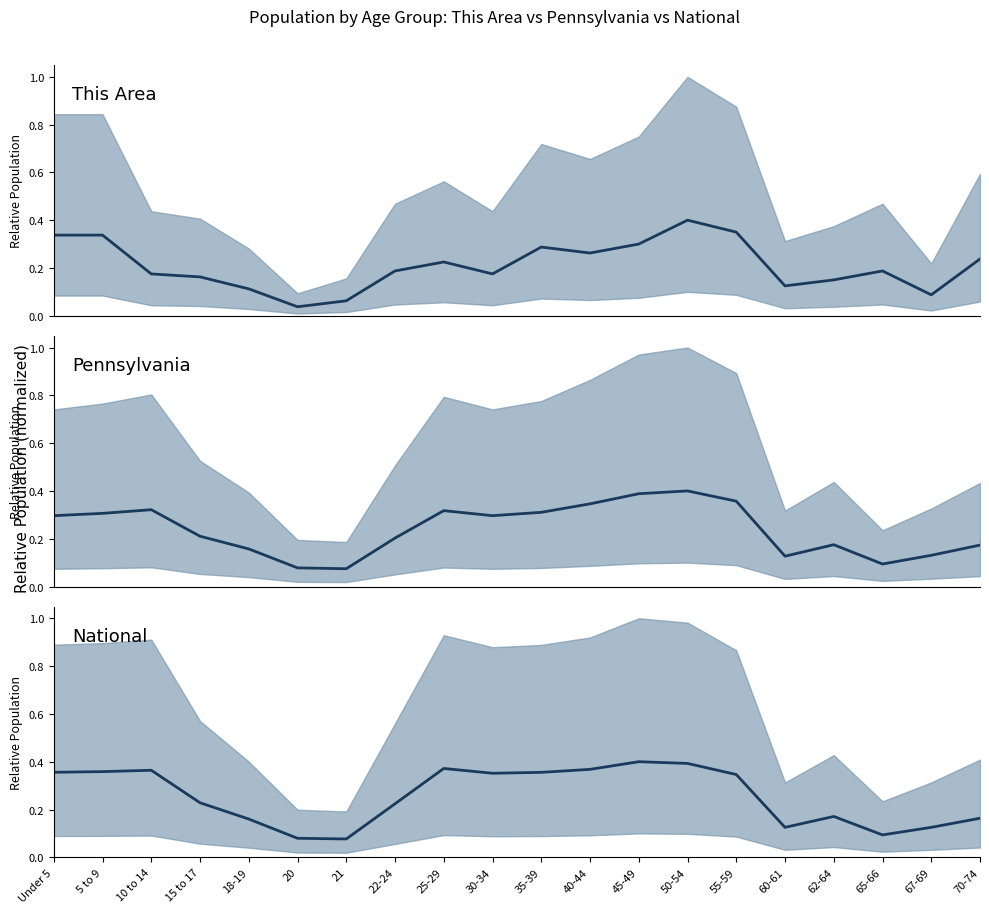

What is the value of the This Area median point at the 13th from the left?

0.3